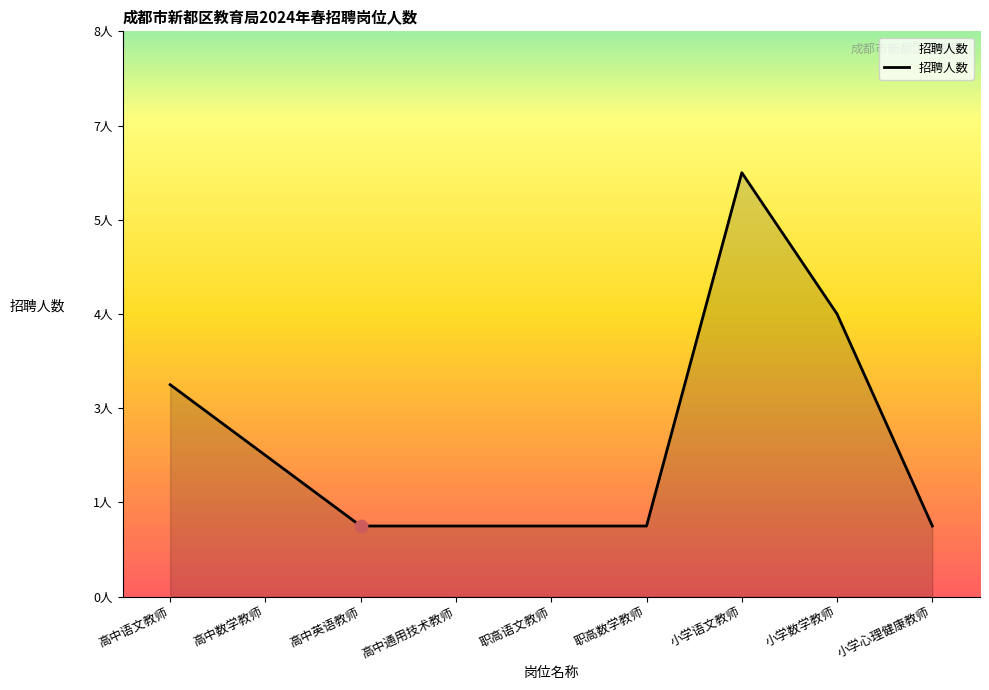

What is the change in value from 小学数学教师 to 小学心理健康教师?

-3